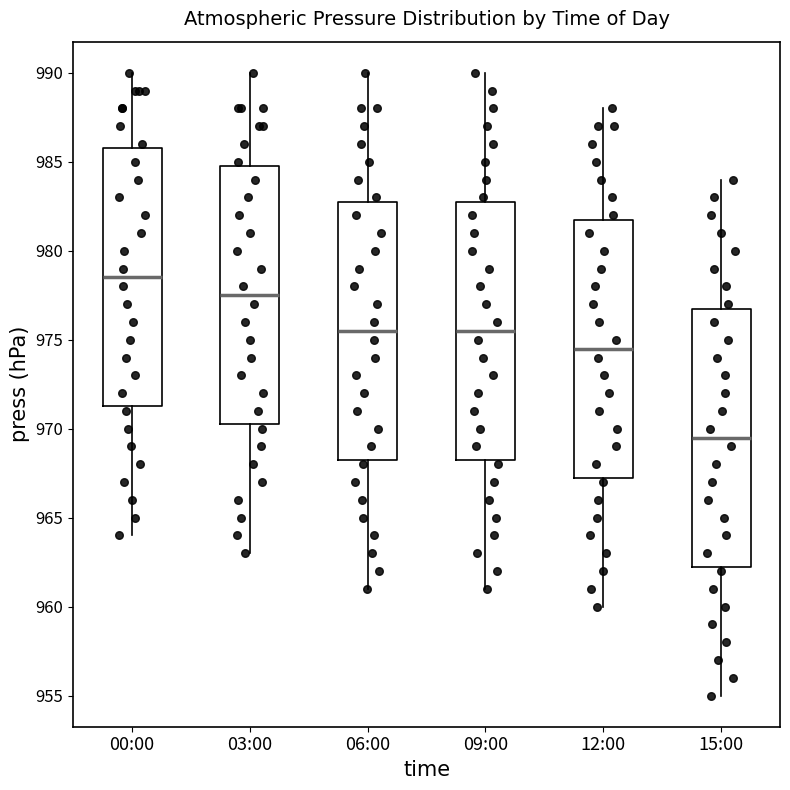

Which box has the lowest median line?

15:00